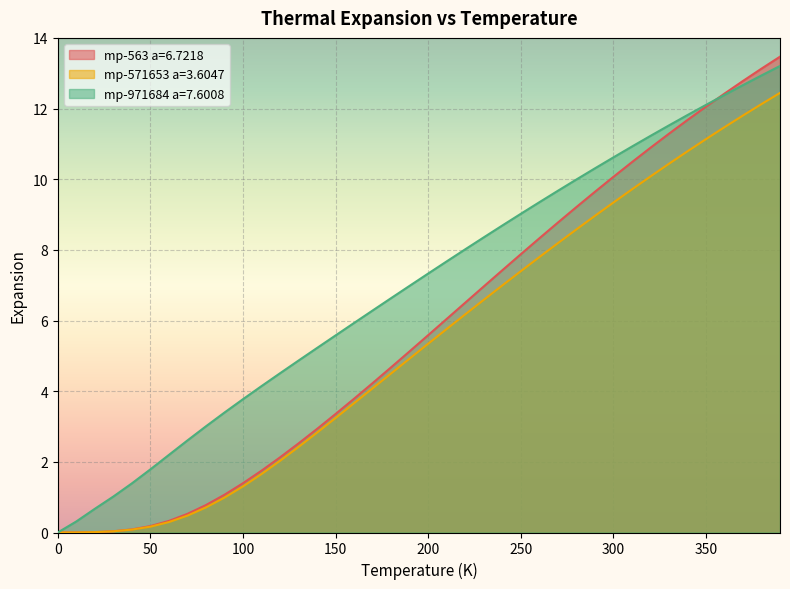

Where does the mp-563 a=6.7218 series first go above 5?

190.0